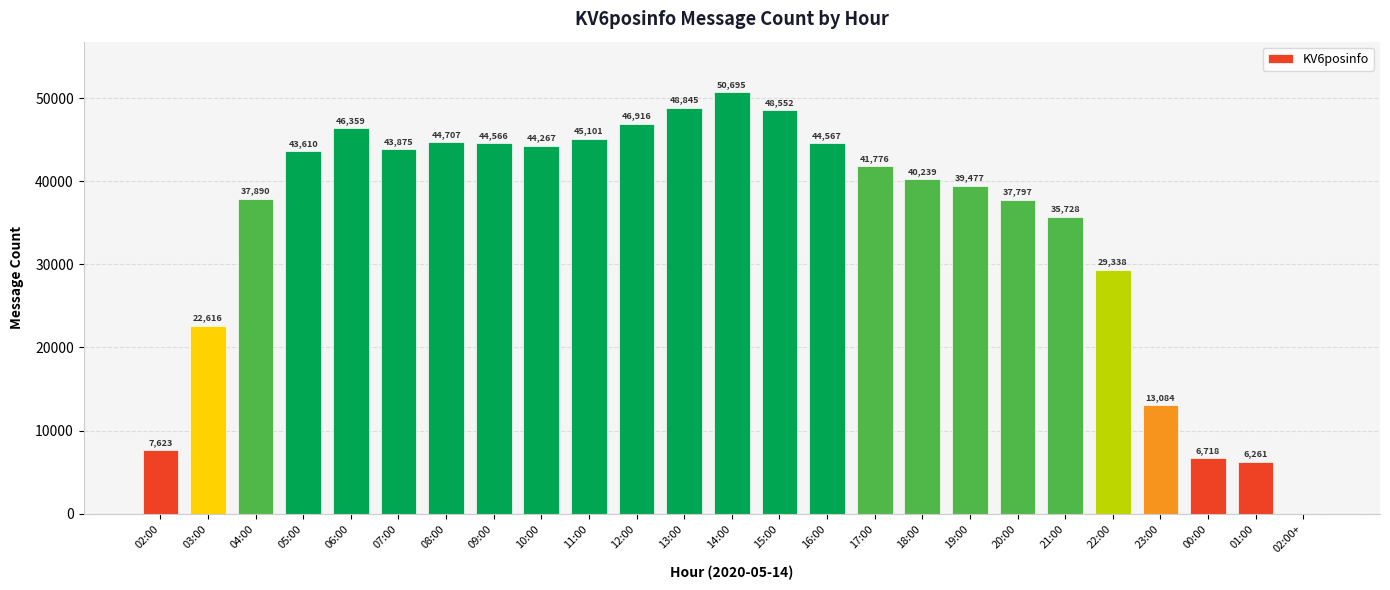

What is the difference between the values at 02:00+ and 14:00?

50693